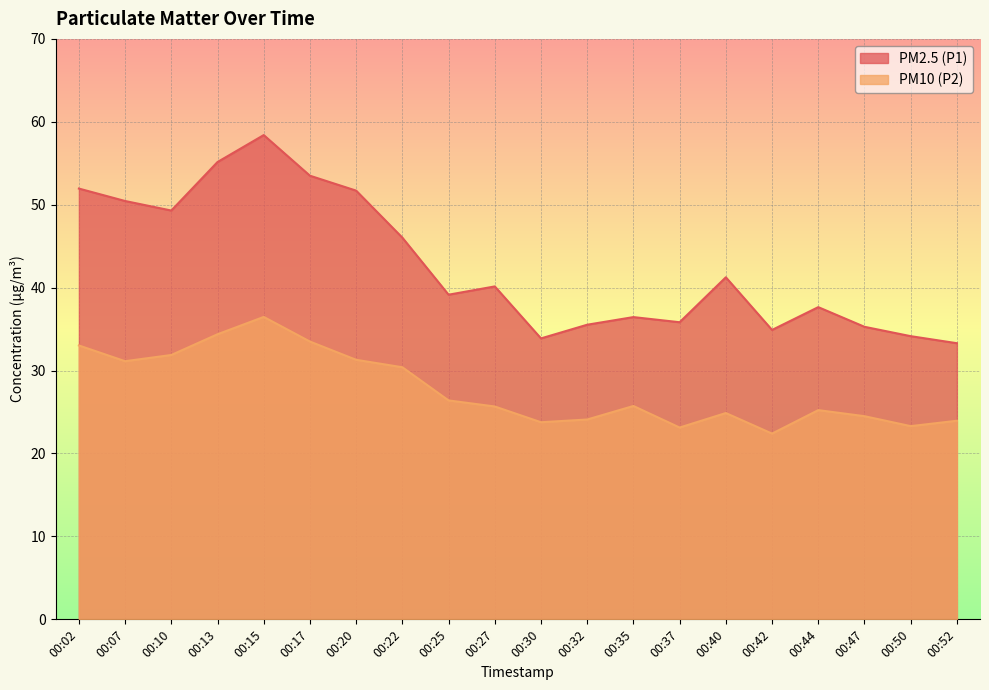

What is the difference between the highest and lowest values at 00:44?

12.4